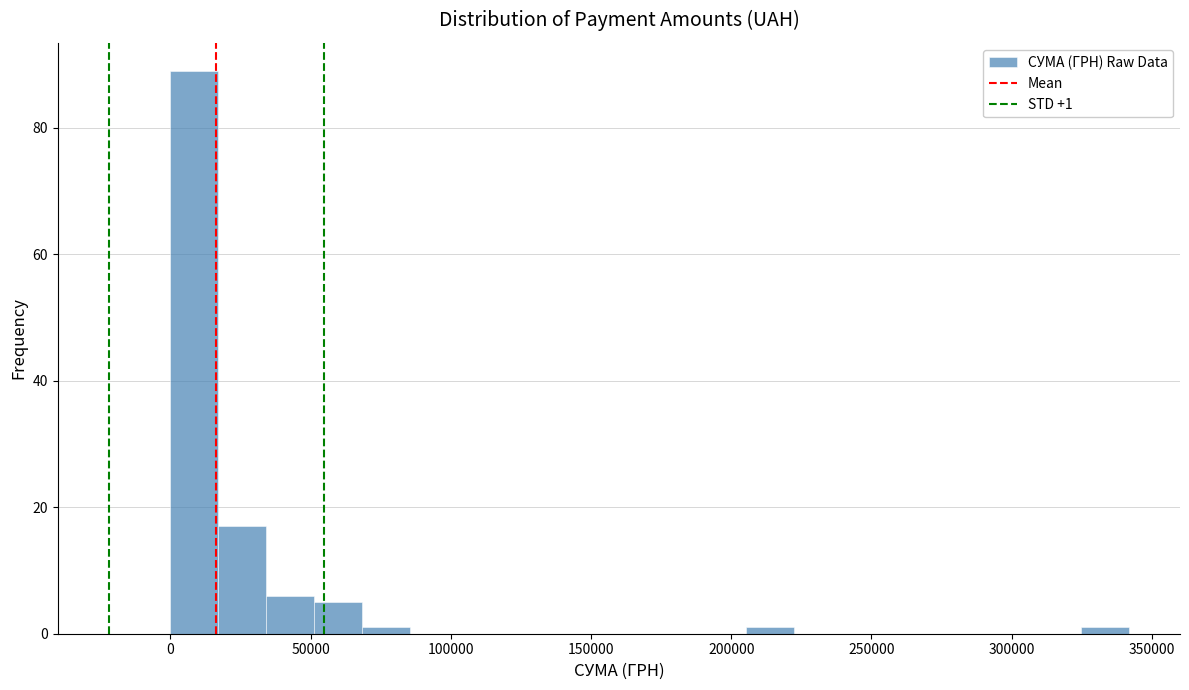

Around what value on the x-axis is the tallest bar? Give the approximate position of its centre, as read against the axis.

10000